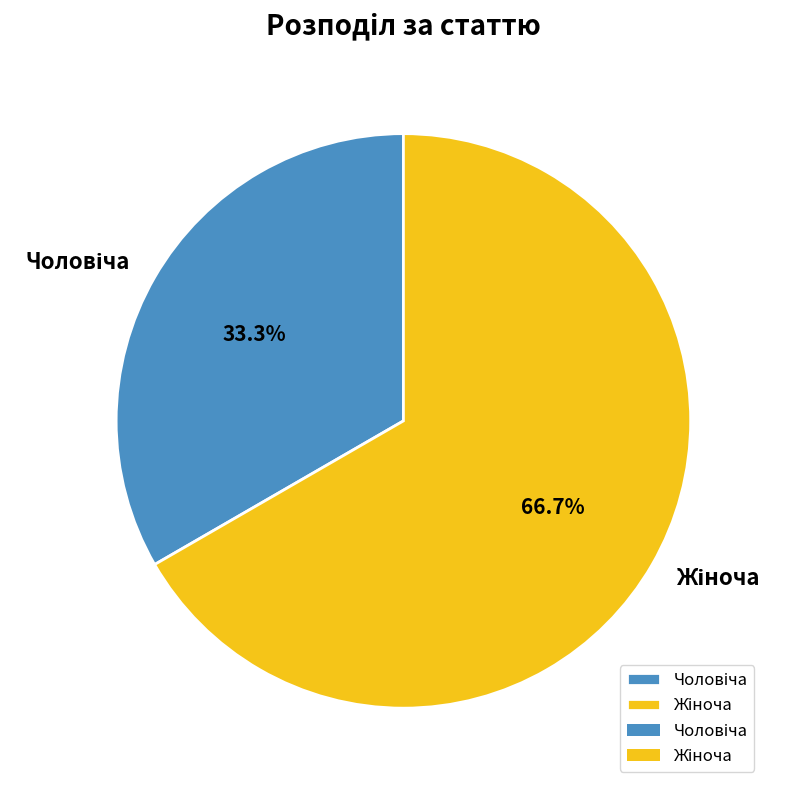

Is there any slice that represents more than half of the pie?

Yes